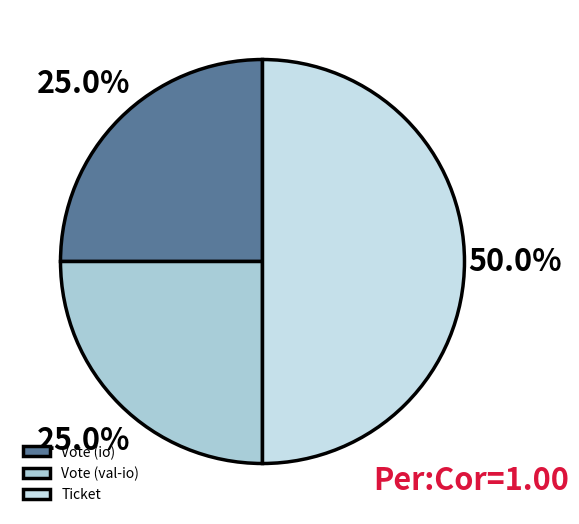

How many segments does this pie chart have?

3